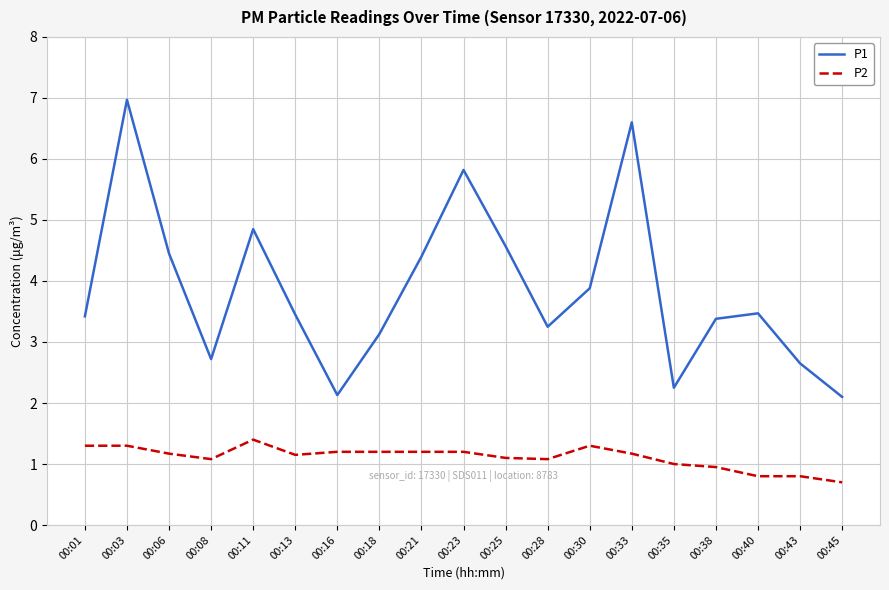

At how many categories does at least one series exceed 4?

7